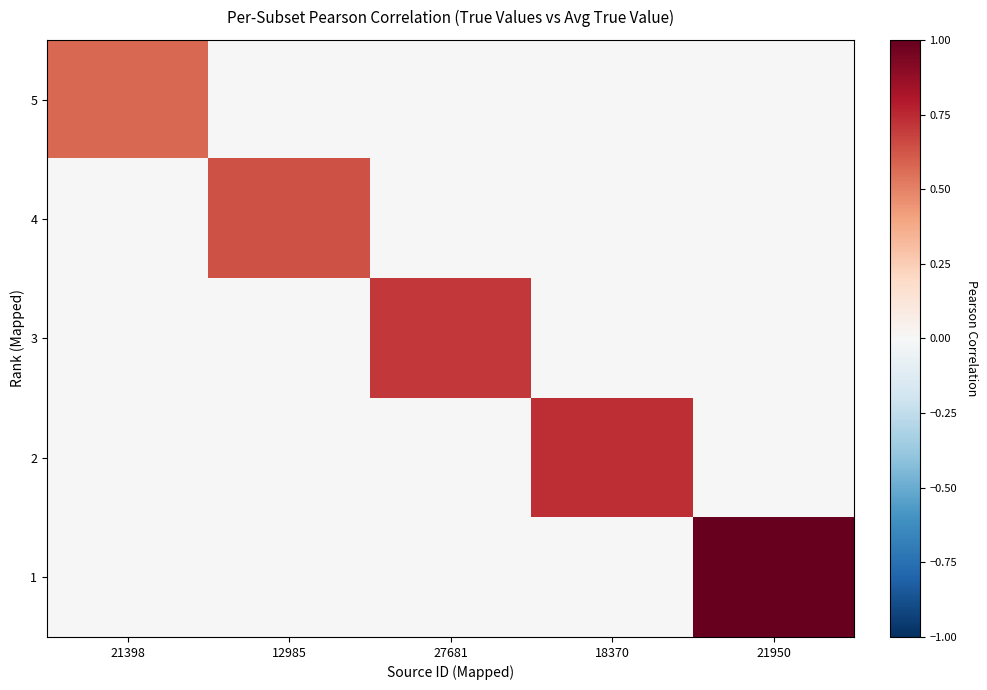

What is the total value across all series at 27681?

0.7